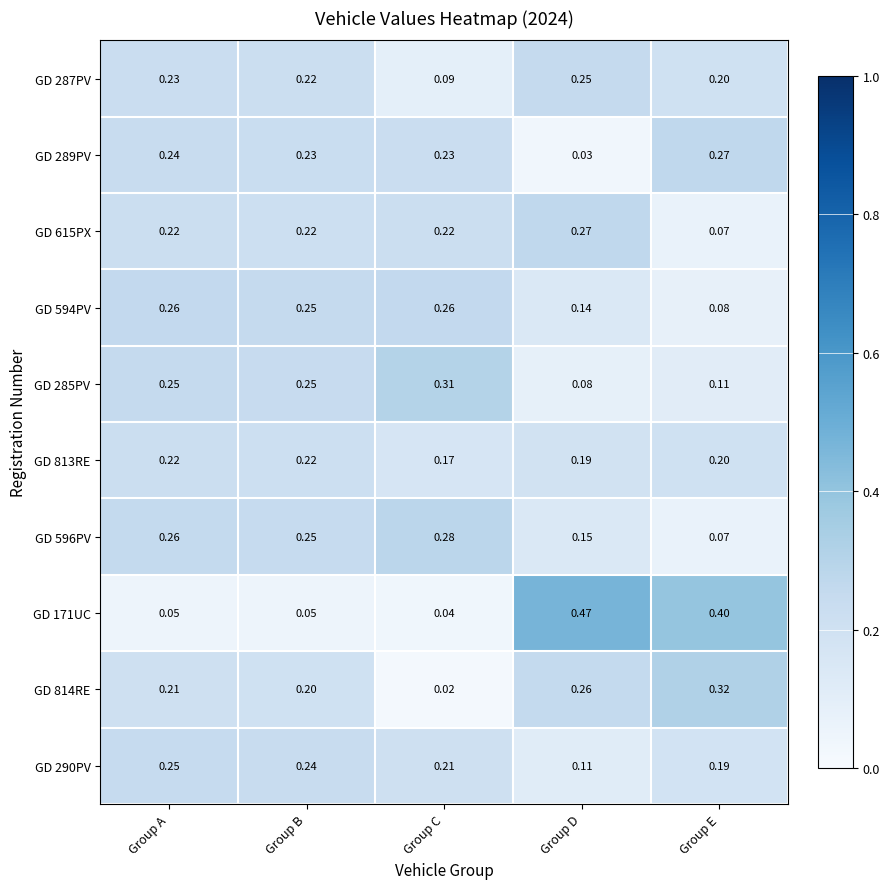

Which label corresponds to the largest value in the chart?

Group D